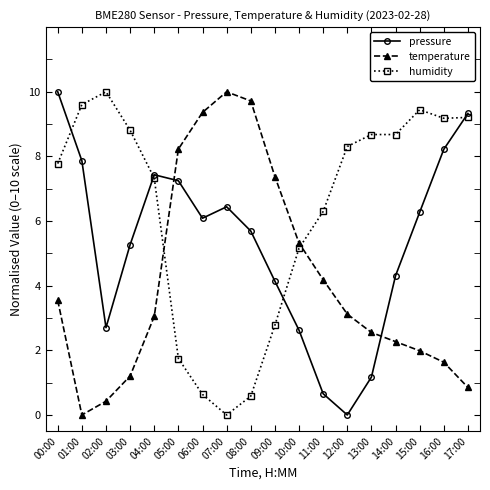

Rank the series by their average value, from highest to lowest.

humidity, pressure, temperature